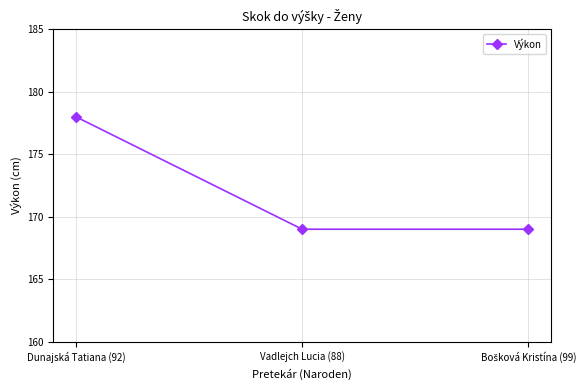

What is the minimum value shown in the chart?

169